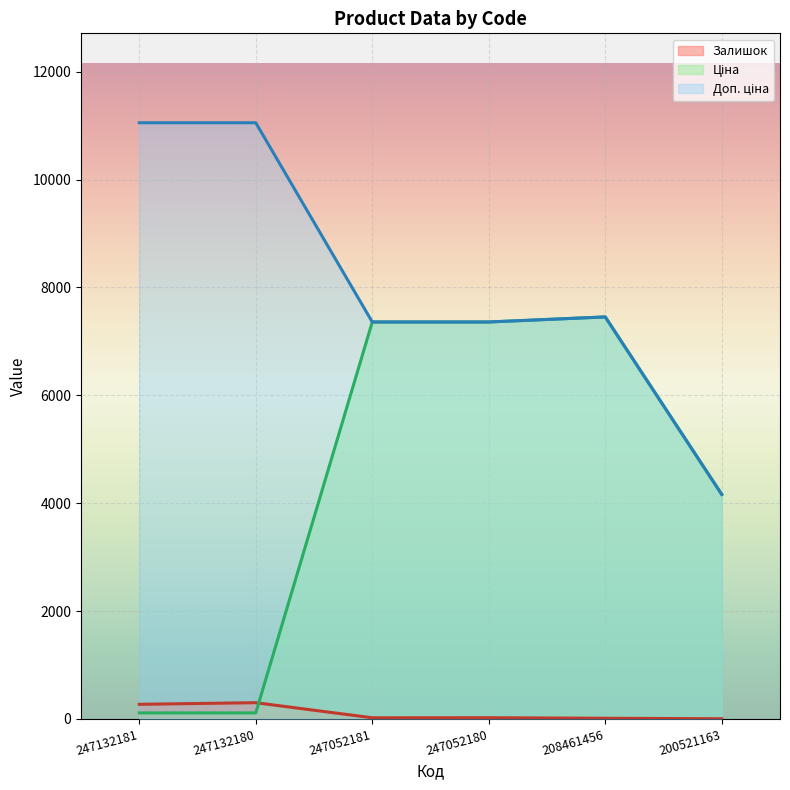

What is the difference between the maximum and second lowest values in the Ціна series?

7343.3